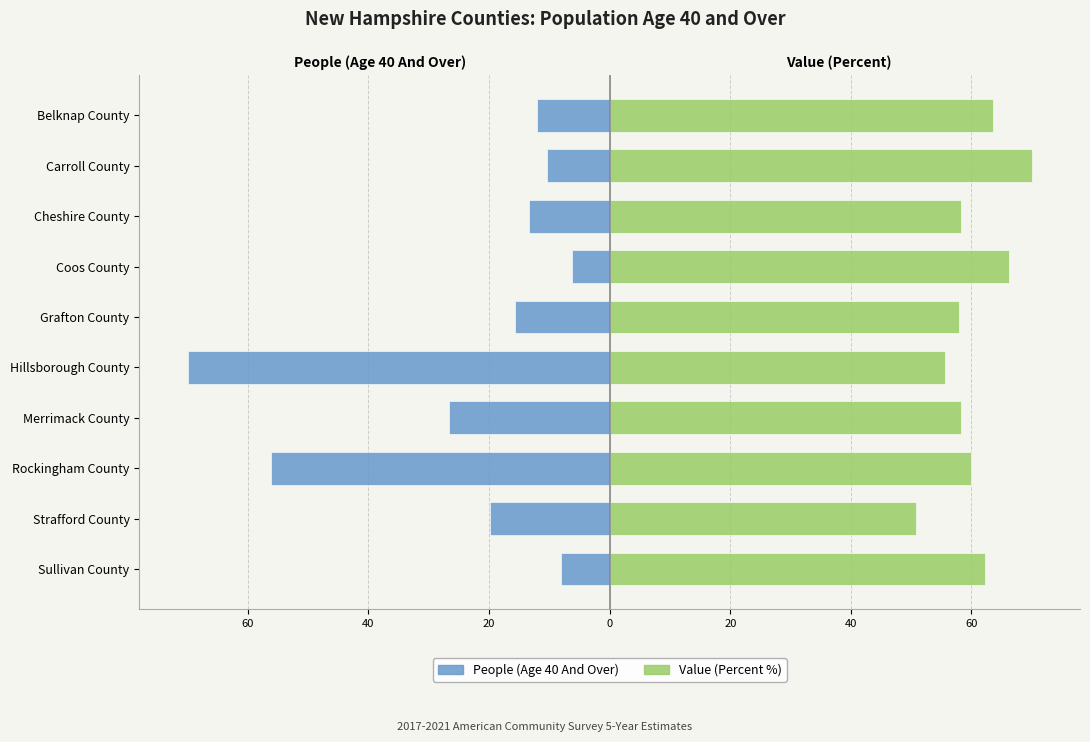

Reading left to right, what are all the values shown in this chart?

People (Age 40 And Over): -8.0	-19.8	-56.2	-26.7	-70.0	-15.8	-6.2	-13.3	-10.5	-12.1
Value (Percent %): 62.3	50.8	60.0	58.3	55.7	57.9	66.2	58.3	70.0	63.6